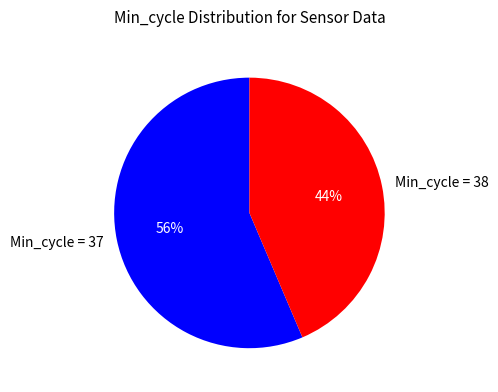

Is Min_cycle = 38 the majority of the pie?

No